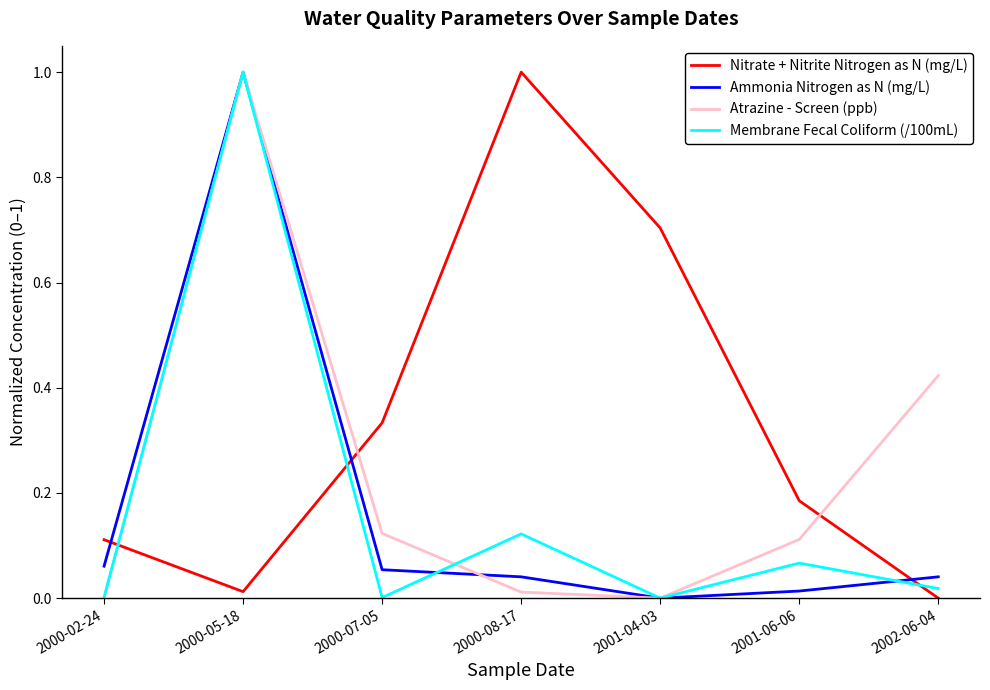

How many times do Nitrate + Nitrite Nitrogen as N (mg/L) and Atrazine - Screen (ppb) cross each other?

3